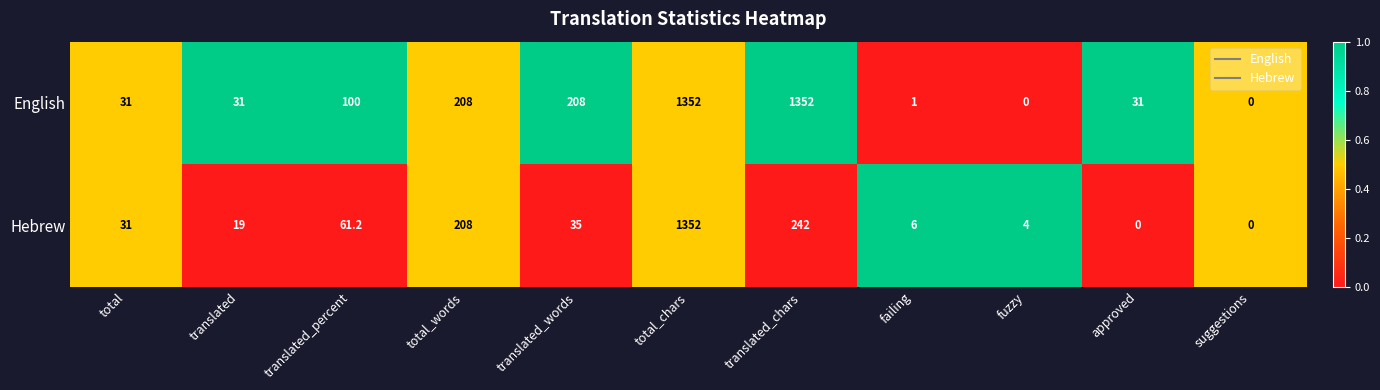

What is the total value across all series at translated_chars?

1594.0